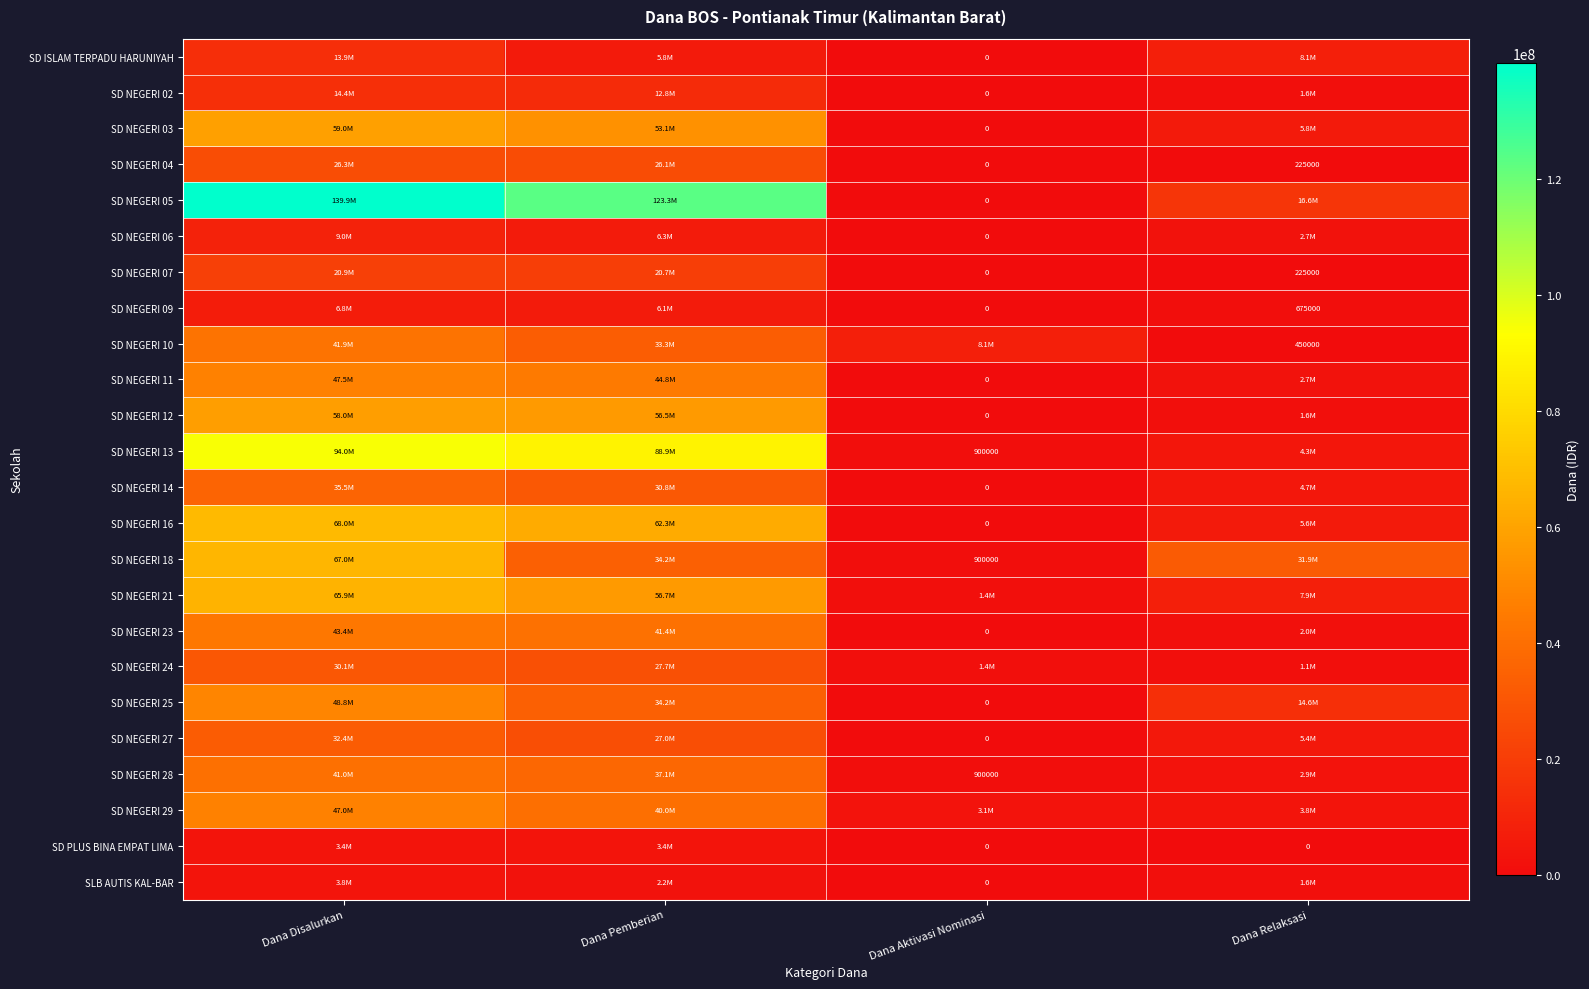

The SD NEGERI 13 series shows 187972 at Dana Aktivasi Nominasi. True or false?

False